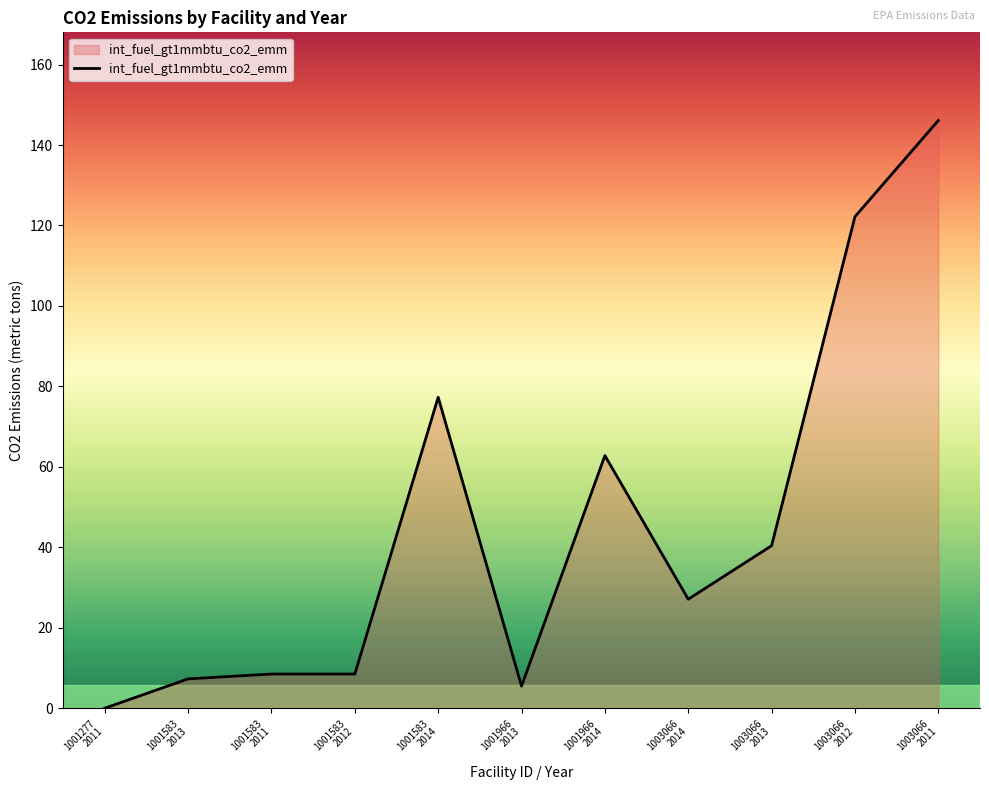

Is it true that the value at 1001277
2011 is 0.0?

True